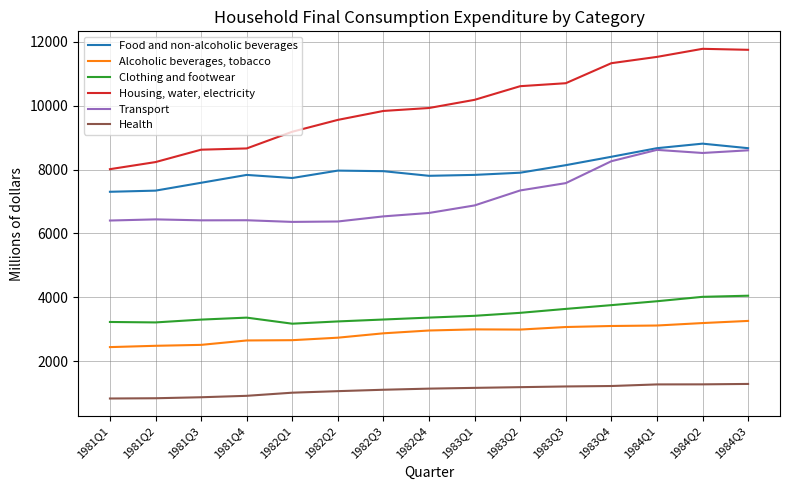

What is the difference between the maximum and second lowest values in the Transport series?

2242